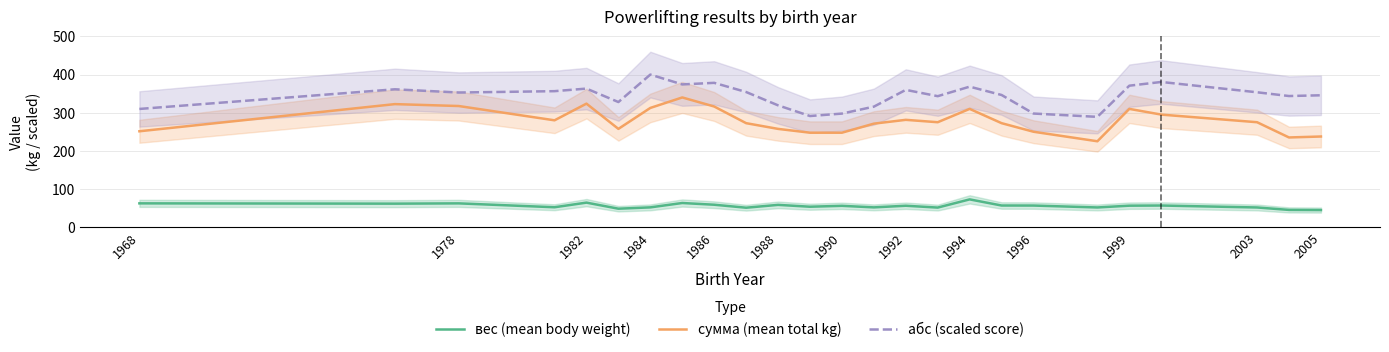

Is it true that вес (mean body weight) equals 55.8 at 1992?

True